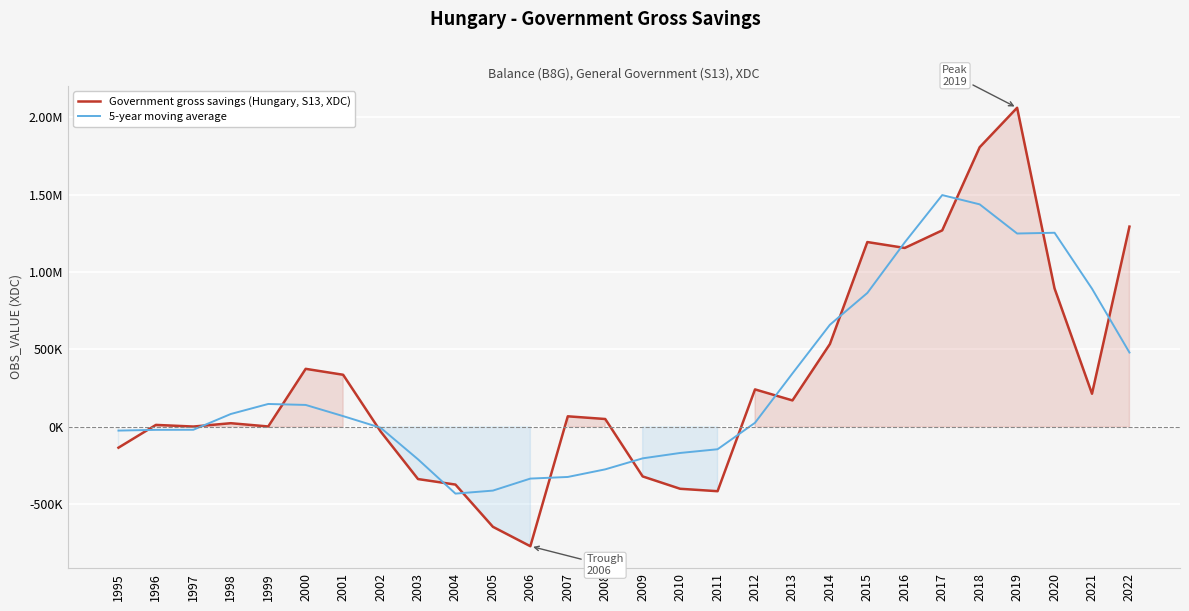

The value of Government gross savings (Hungary, S13, XDC) at 2012 is 242255.0. True or false?

True